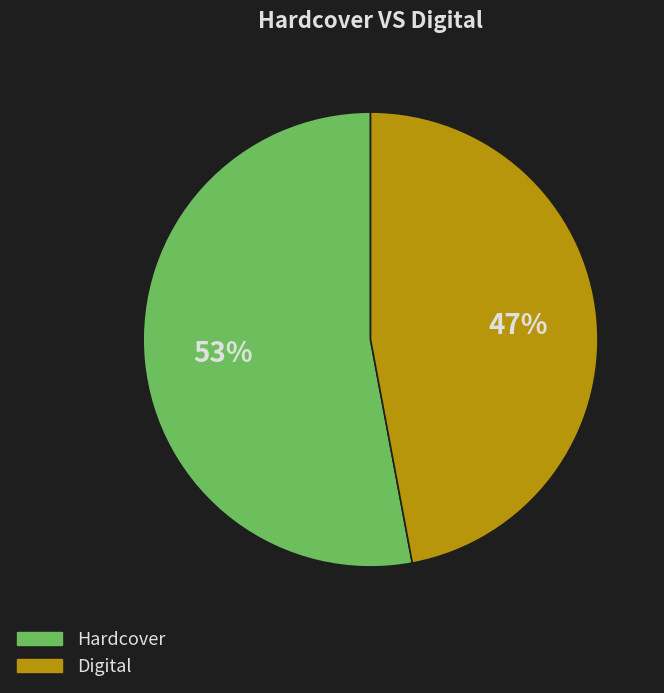

To the nearest percent, what is the average slice percentage?

50%